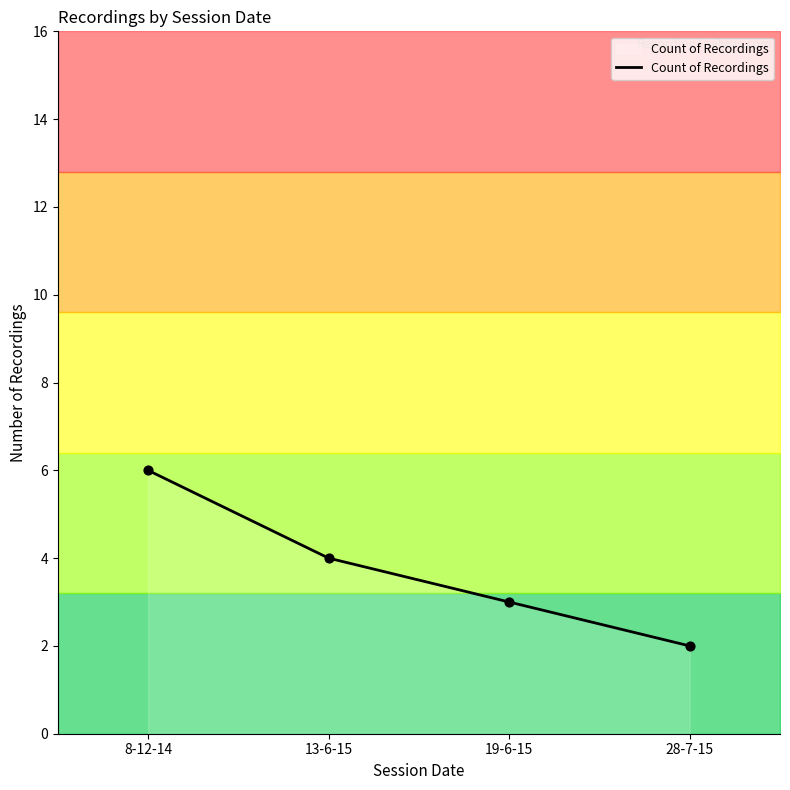

What is the change in value from 8-12-14 to 28-7-15?

-4